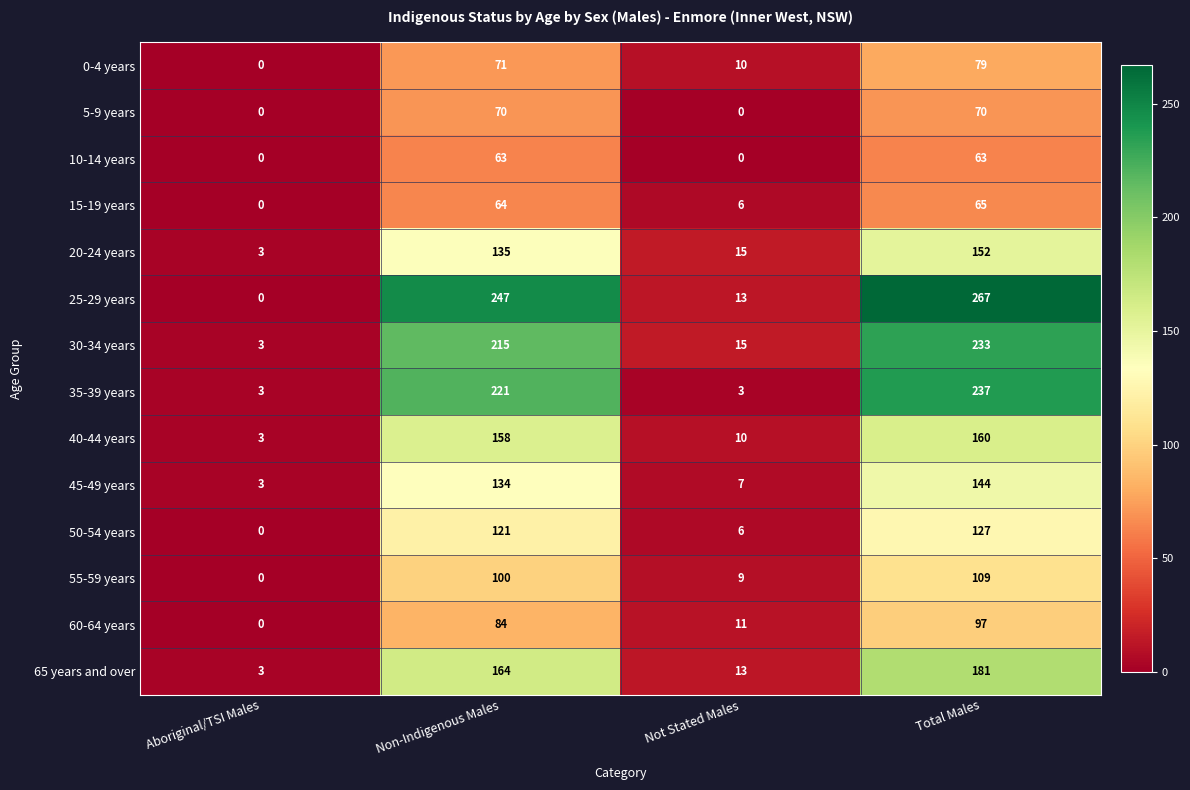

What is the maximum value shown in the chart?

267